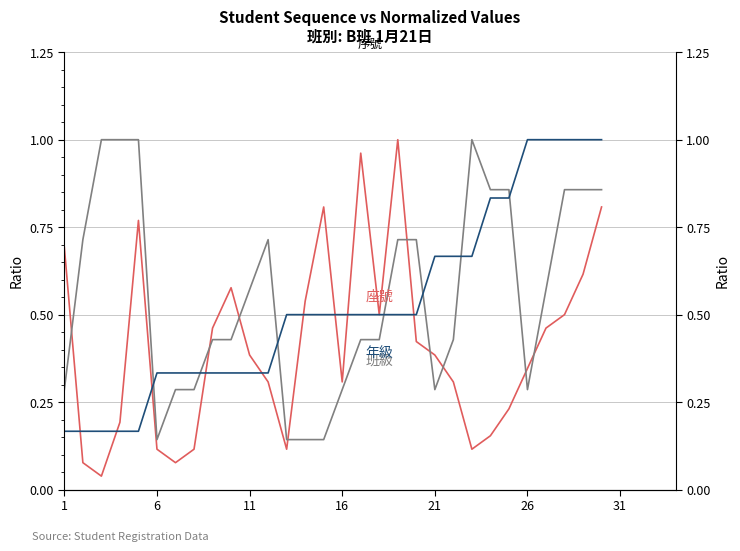

How many categories are shown in the chart?

30